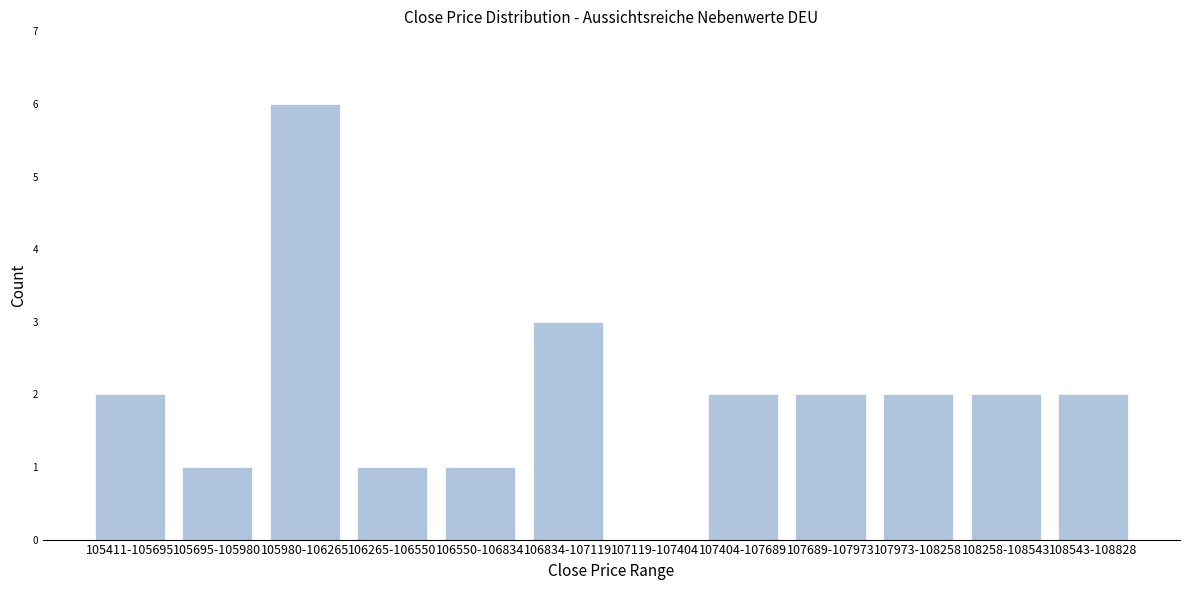

Reading right to left, extract all data points from this chart.

108543-108828=2	108258-108543=2	107973-108258=2	107689-107973=2	107404-107689=2	107119-107404=0	106834-107119=3	106550-106834=1	106265-106550=1	105980-106265=6	105695-105980=1	105411-105695=2